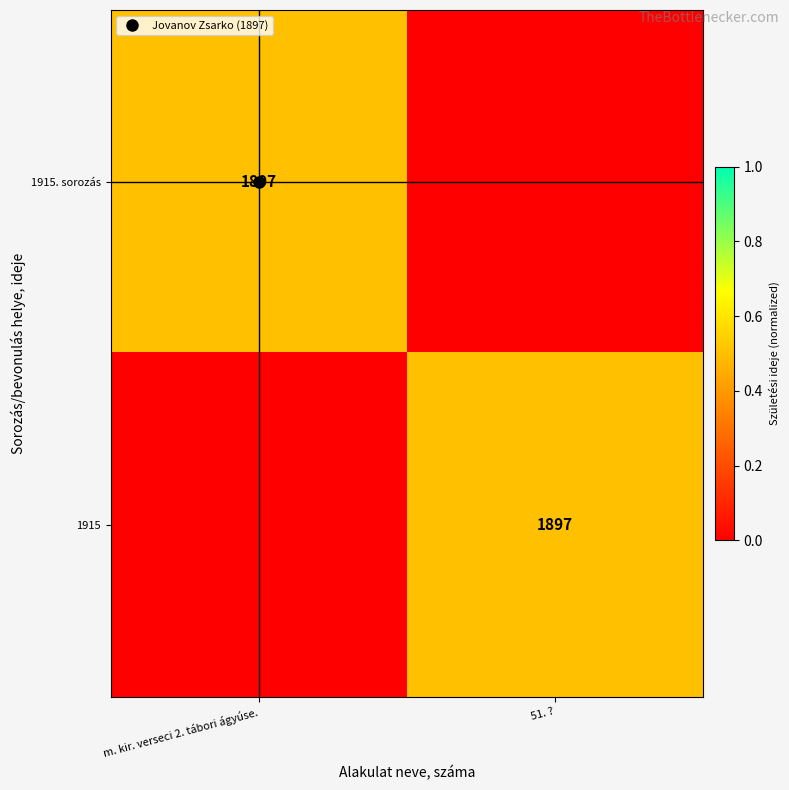

Which series changed the most between m. kir. verseci 2. tábori ágyúse. and 51. ??

1915. sorozás